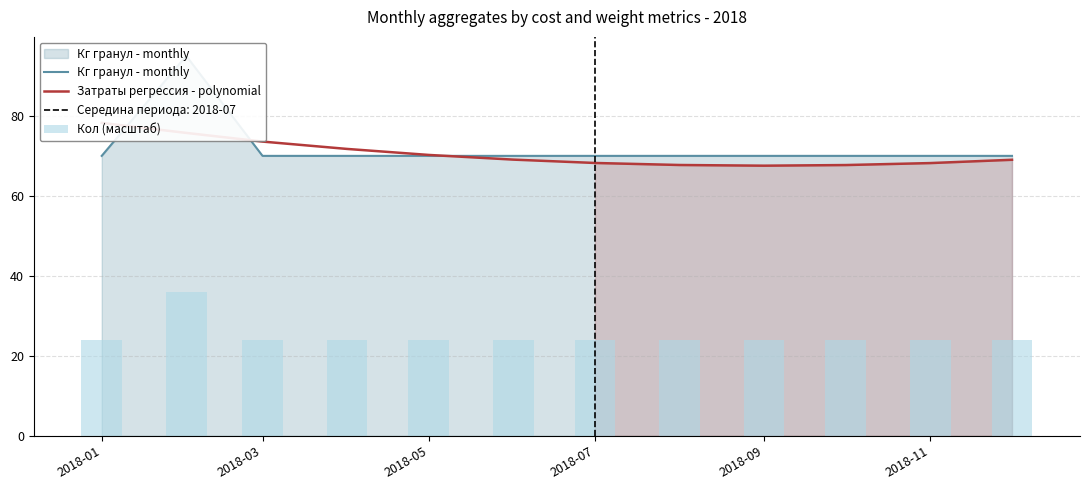

What is the highest value of the Кг гранул - monthly series?

95.0